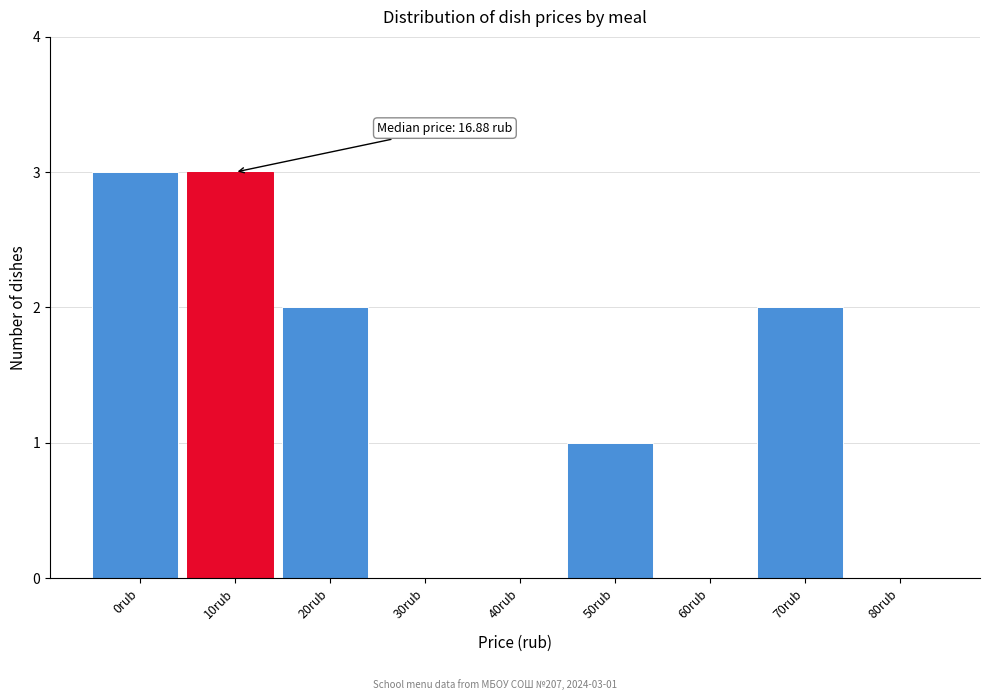

Reading left to right, extract all data points from this chart.

0rub=3	10rub=3	20rub=2	30rub=0	40rub=0	50rub=1	60rub=0	70rub=2	80rub=0